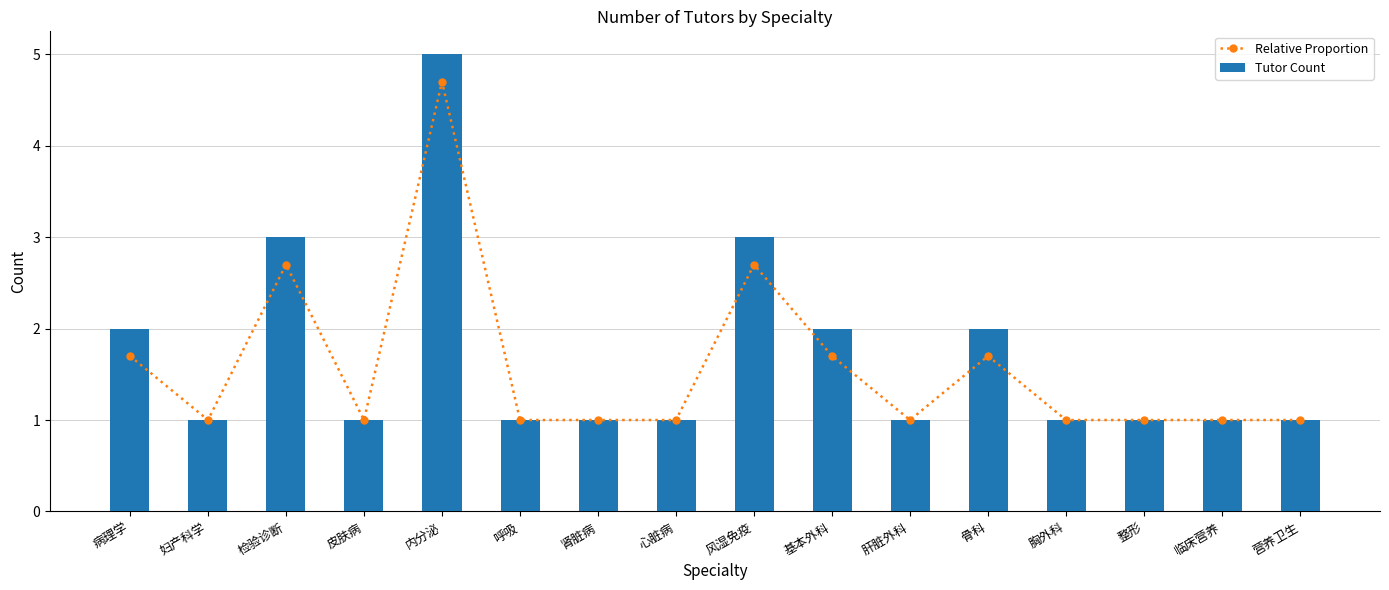

What is the label of the 16th bar from the right?

病理学